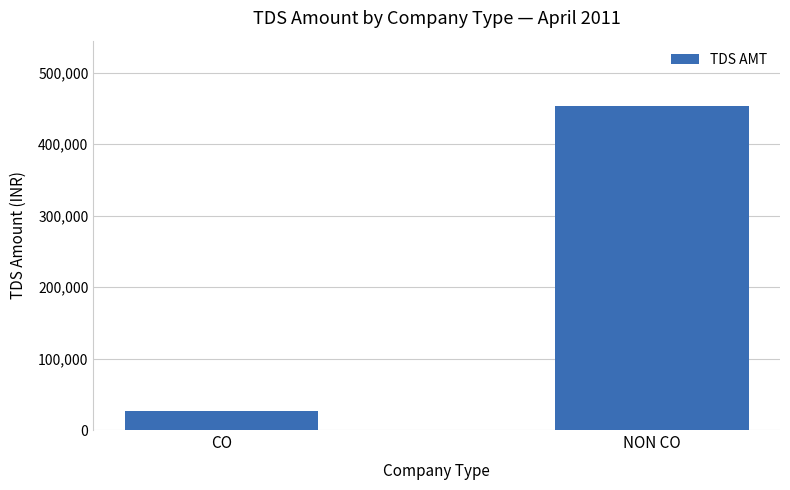

Are the bars grouped side by side (vs. stacked)?

No